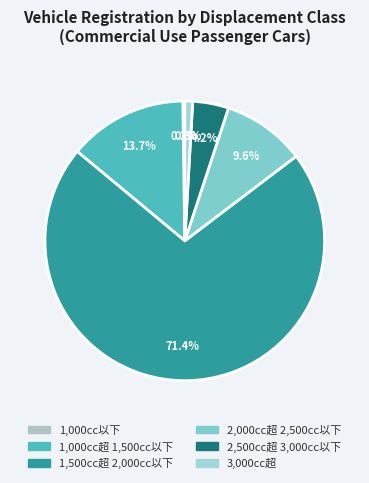

True or false: 2,500cc超 3,000cc以下 accounts for 4% of the total.

True